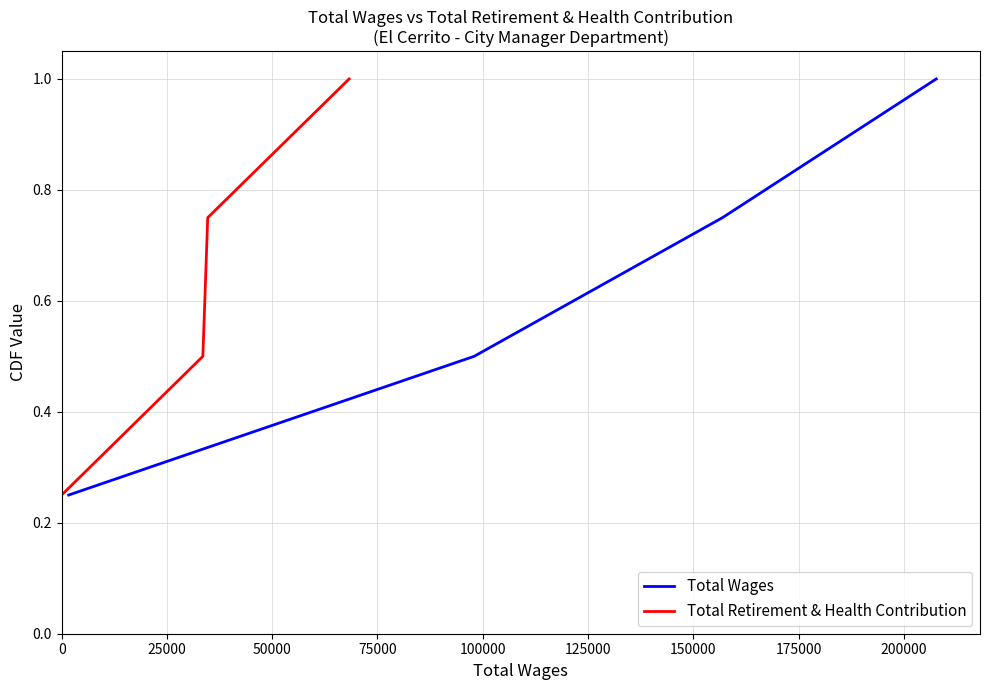

True or false: Total Wages has more than 1 points higher than both neighbors.

False